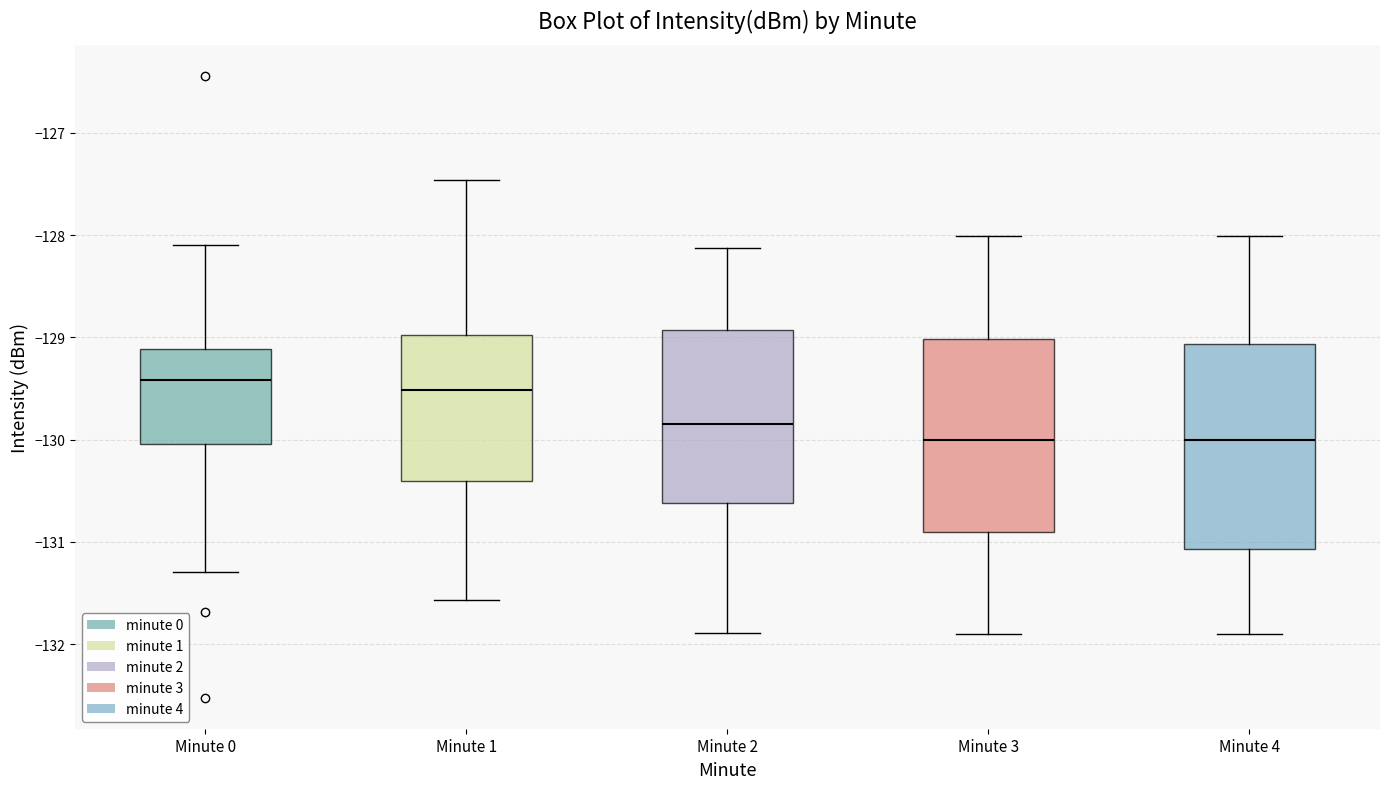

Reading left to right, transcribe this box plot: for each box, give where its median line is, the range the box spans, and where its two whiskers end, as read against the y-axis. The values are not printed on the chart, so give them approximately, as read against the axis.

Minute 0: median -129.4, box -130.0 to -129.1, whiskers -131.3 to -128.1
Minute 1: median -129.5, box -130.4 to -129.0, whiskers -131.6 to -127.5
Minute 2: median -129.8, box -130.6 to -128.9, whiskers -131.9 to -128.1
Minute 3: median -130.0, box -130.9 to -129.0, whiskers -131.9 to -128.0
Minute 4: median -130.0, box -131.1 to -129.1, whiskers -131.9 to -128.0